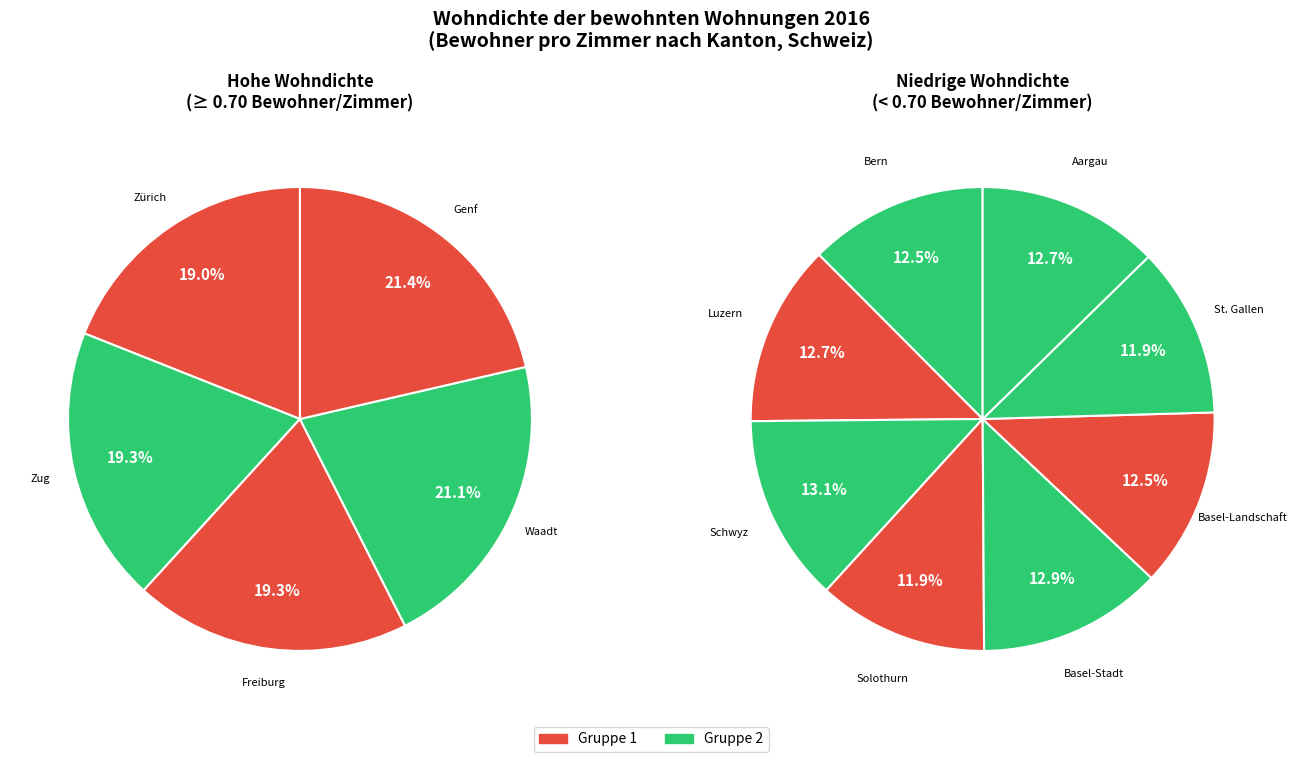

Which has a higher value, Bern or Waadt?

Waadt